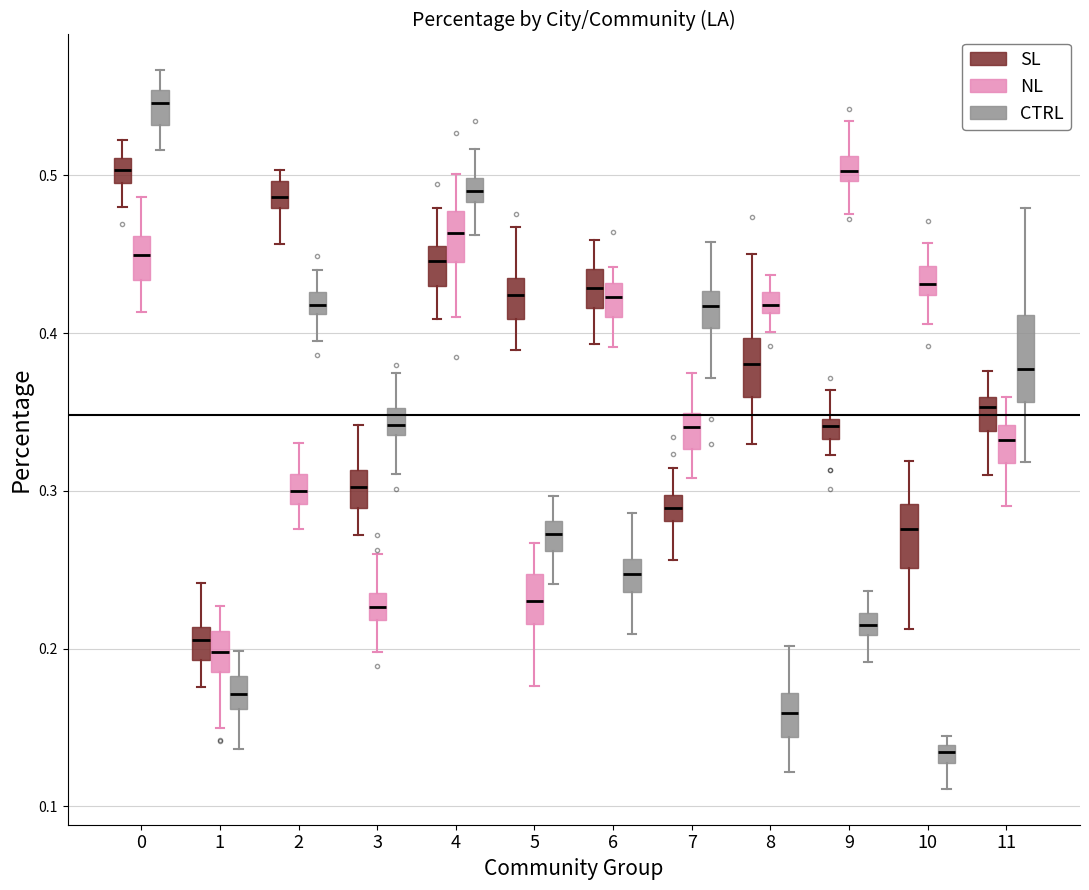

Where is the lower edge of the box for 1 (CTRL) on the y-axis? The values are not printed on the chart, so give them approximately, as read against the axis.

0.16